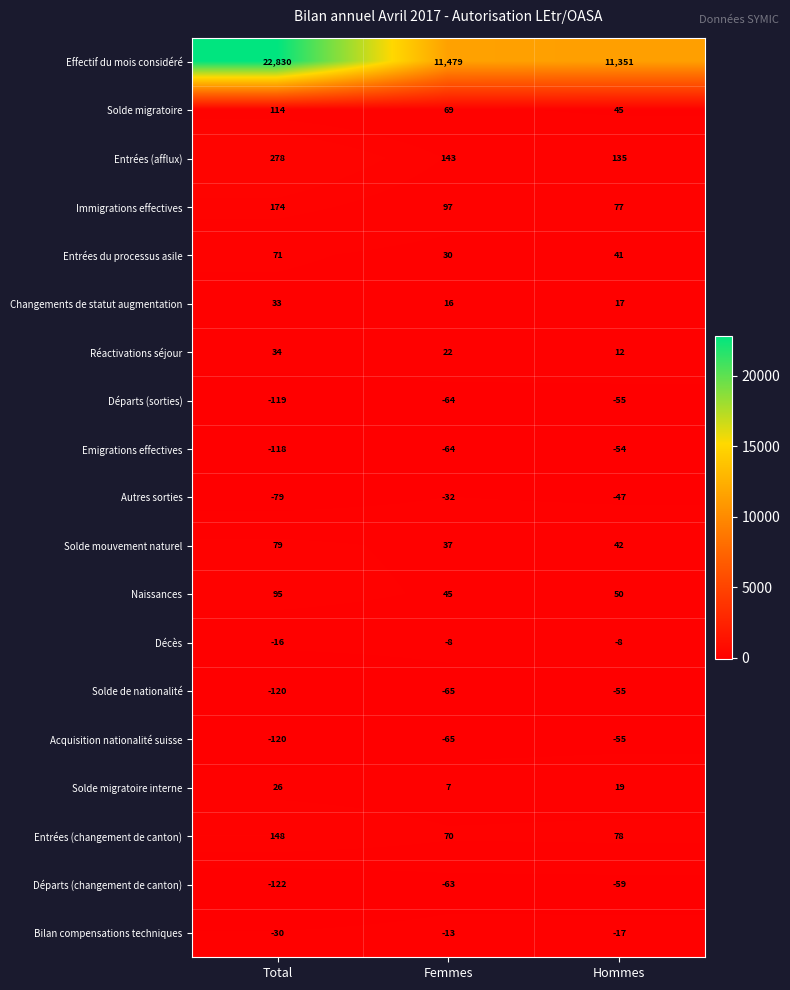

Which series changed the most between Femmes and Hommes?

Effectif du mois considéré